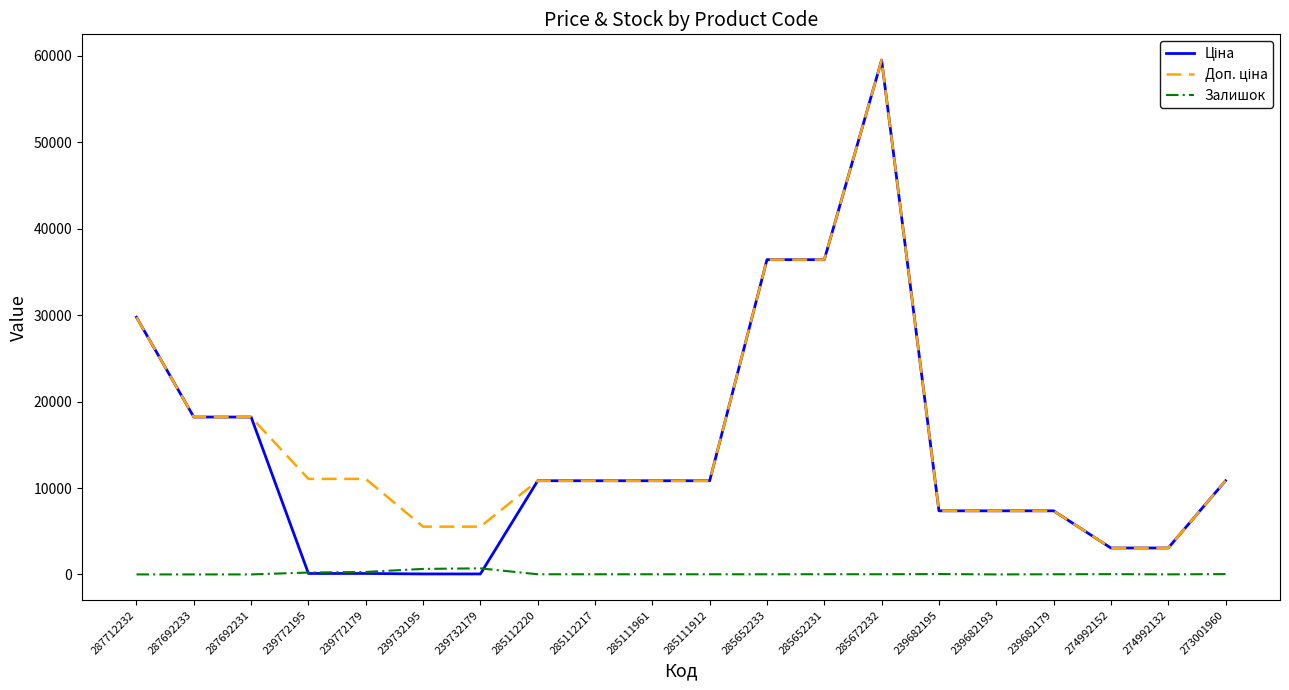

What is the maximum value shown in the chart?

59523.0